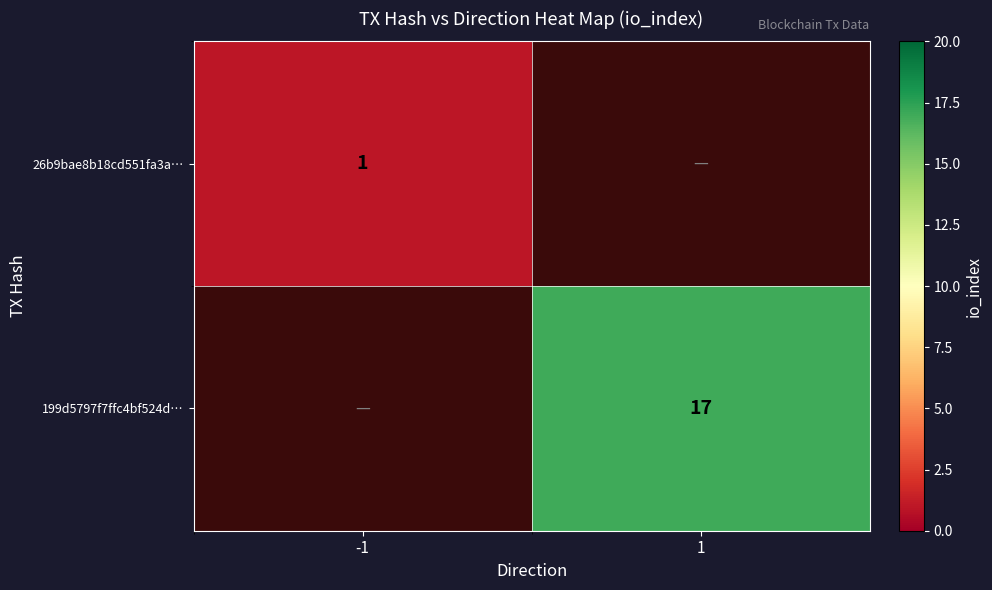

True or false: 199d5797f7ffc4bf524d… has a value of 17 at 1.

True